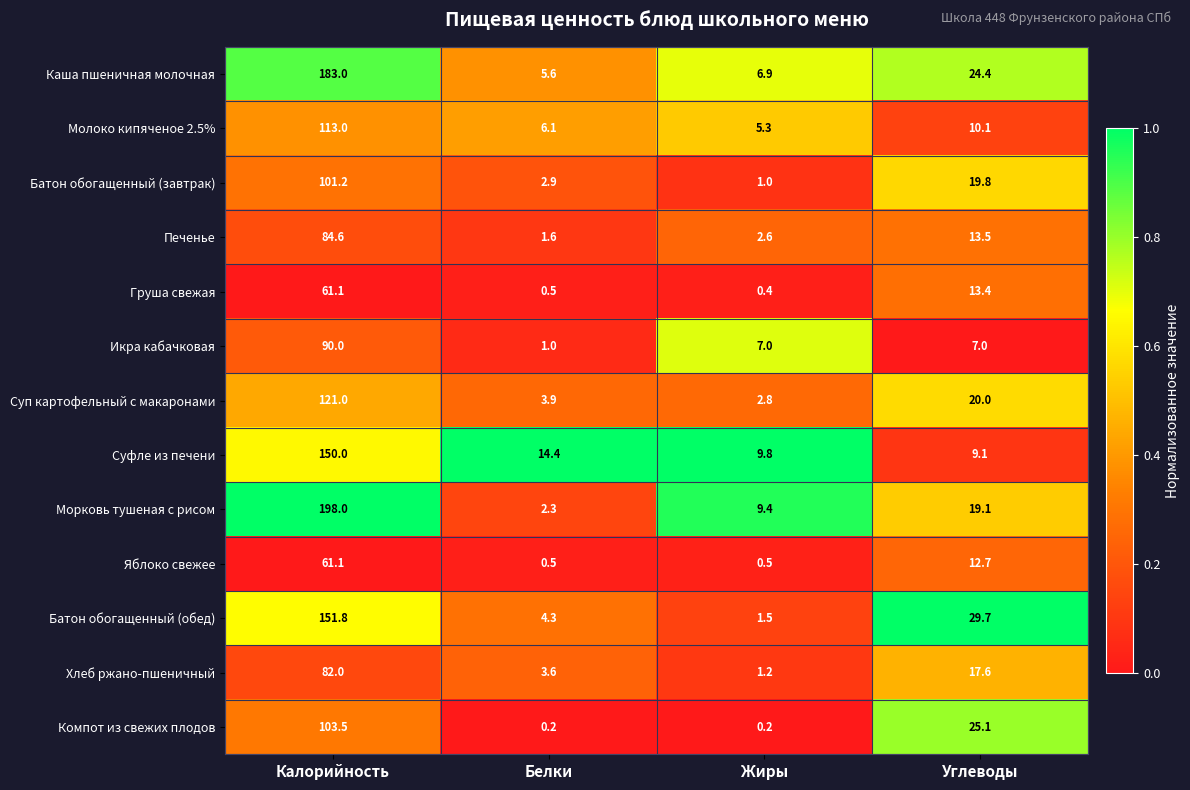

At Углеводы, list the series in order from largest to smallest.

Батон обогащенный (обед), Компот из свежих плодов, Каша пшеничная молочная, Суп картофельный с макаронами, Батон обогащенный (завтрак), Морковь тушеная с рисом, Хлеб ржано-пшеничный, Печенье, Груша свежая, Яблоко свежее, Молоко кипяченое 2.5%, Суфле из печени, Икра кабачковая